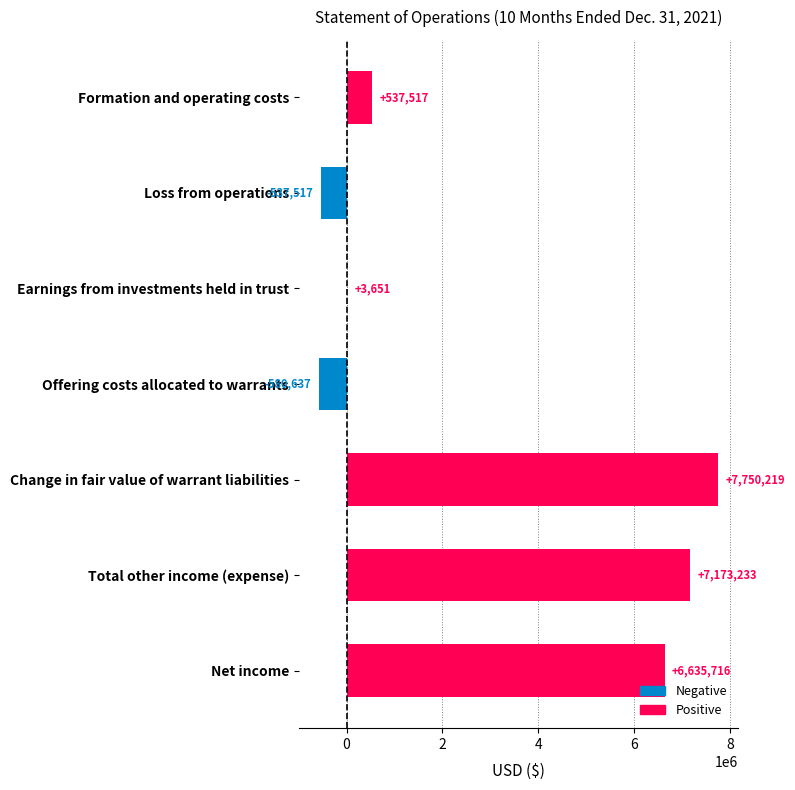

Which label corresponds to the largest value in the chart?

Change in fair value of warrant liabilities